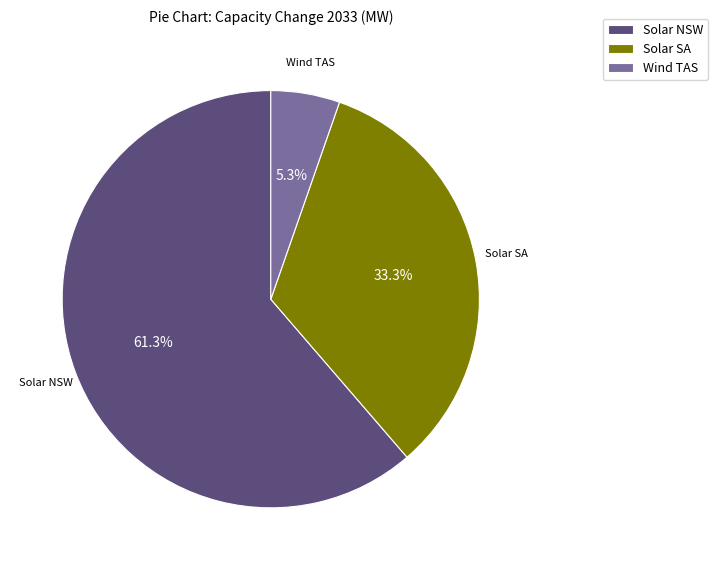

Rank the categories by value from lowest to highest.

Wind TAS, Solar SA, Solar NSW